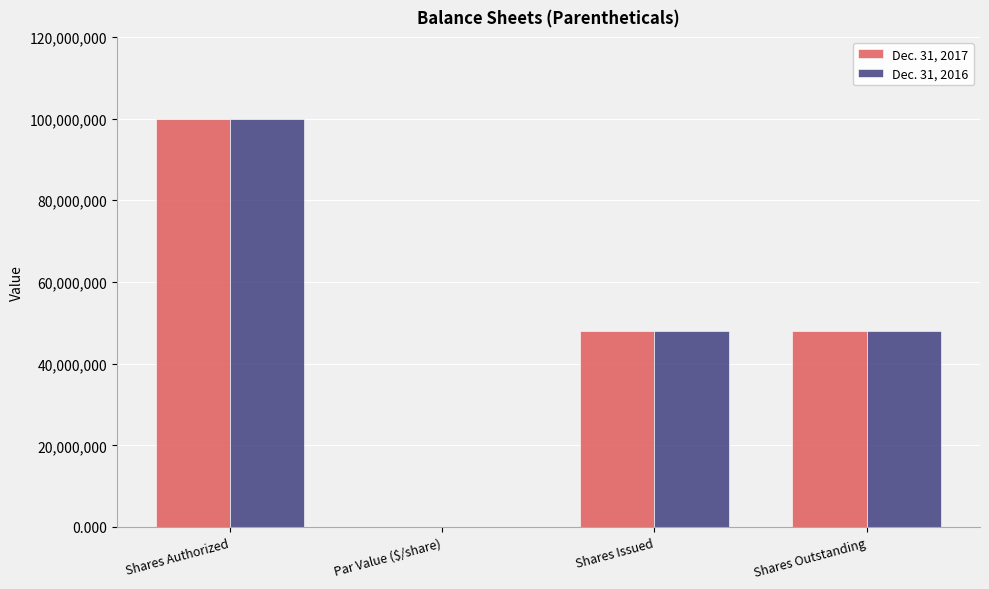

The Dec. 31, 2017 series shows 100000000.0 at Shares Authorized. True or false?

True